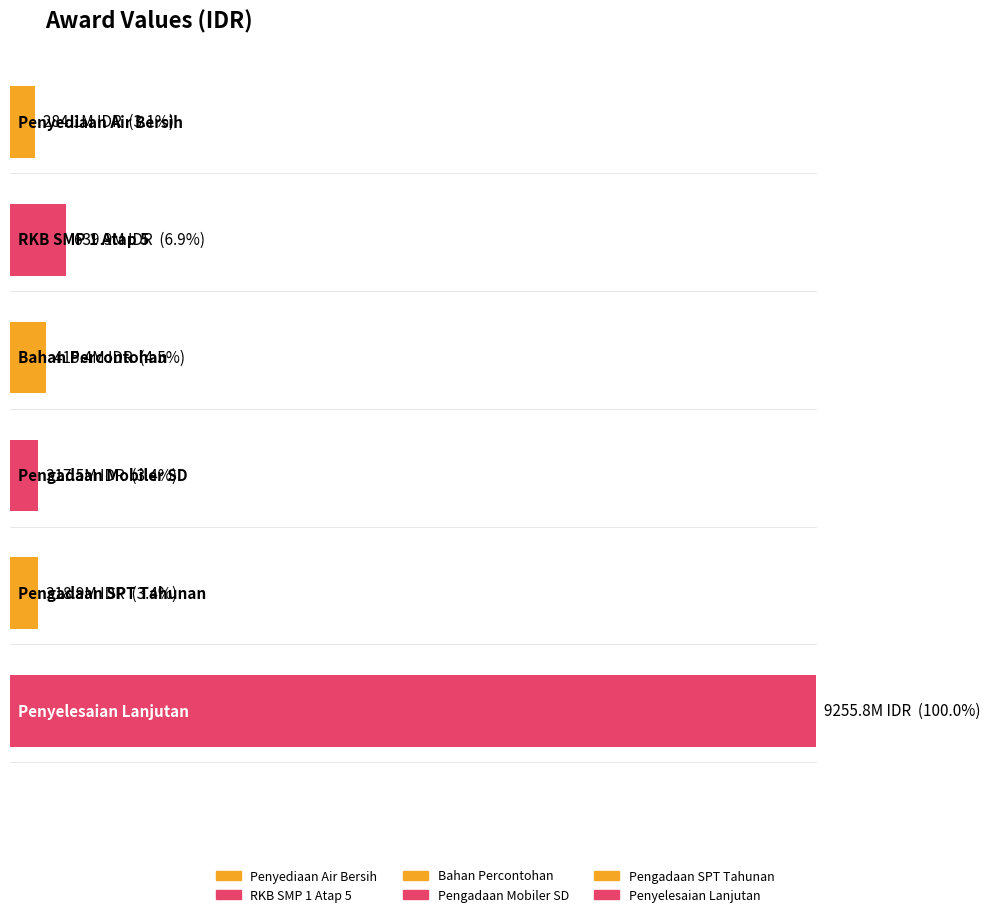

Reading right to left, what are all the values shown in this chart?

9255787000	318899900	317500000	415376005	639910000	284076100